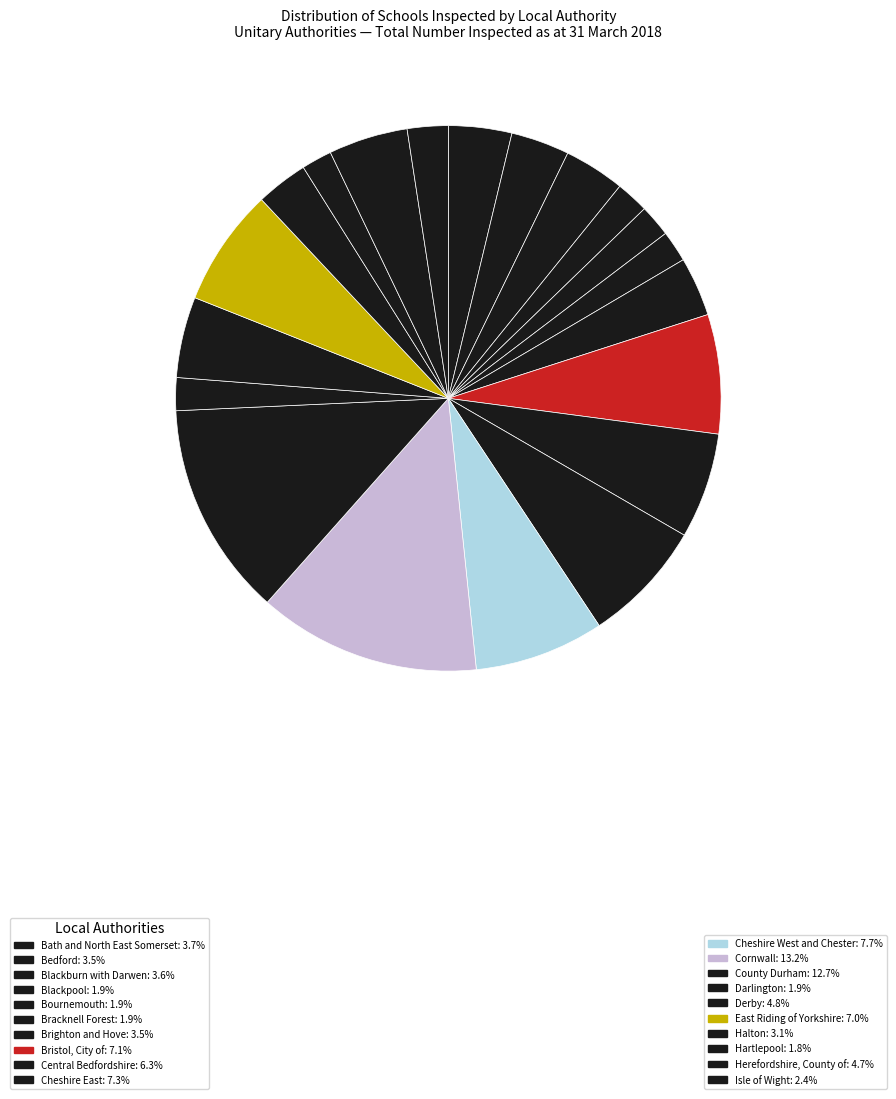

Rank the categories by value from lowest to highest.

Hartlepool, Bracknell Forest, Bournemouth, Blackpool, Darlington, Isle of Wight, Halton, Bedford, Brighton and Hove, Blackburn with Darwen, Bath and North East Somerset, Herefordshire, County of, Derby, Central Bedfordshire, East Riding of Yorkshire, Bristol, City of, Cheshire East, Cheshire West and Chester, County Durham, Cornwall